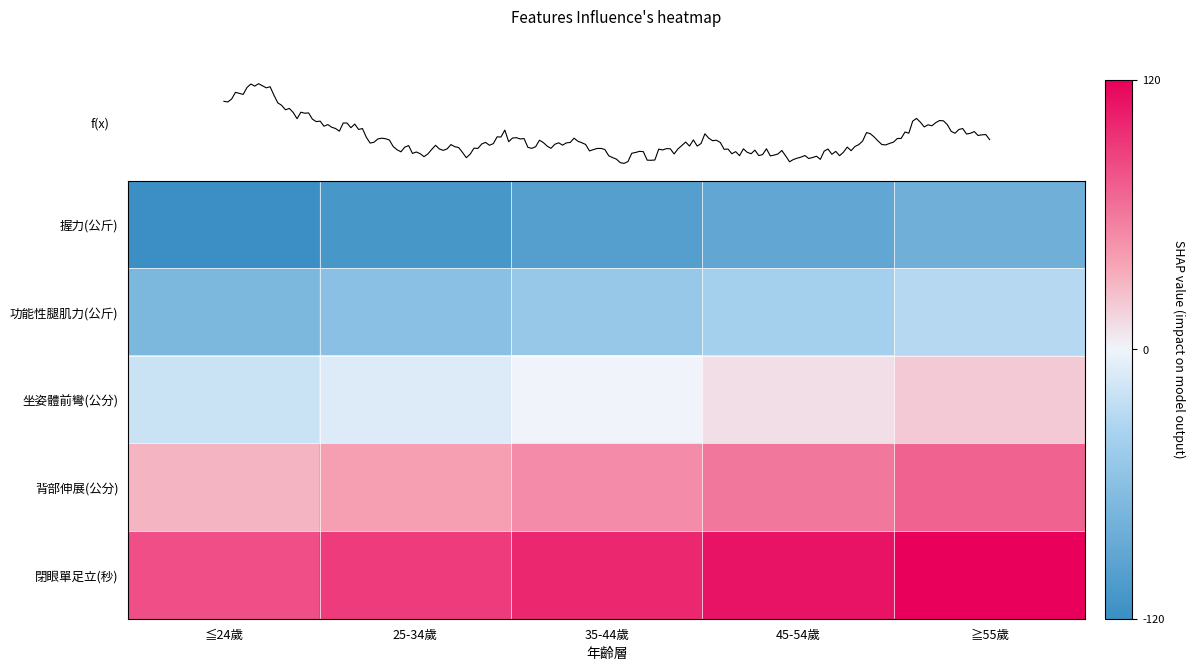

What is the difference between the highest and lowest values at ≦24歲?

200